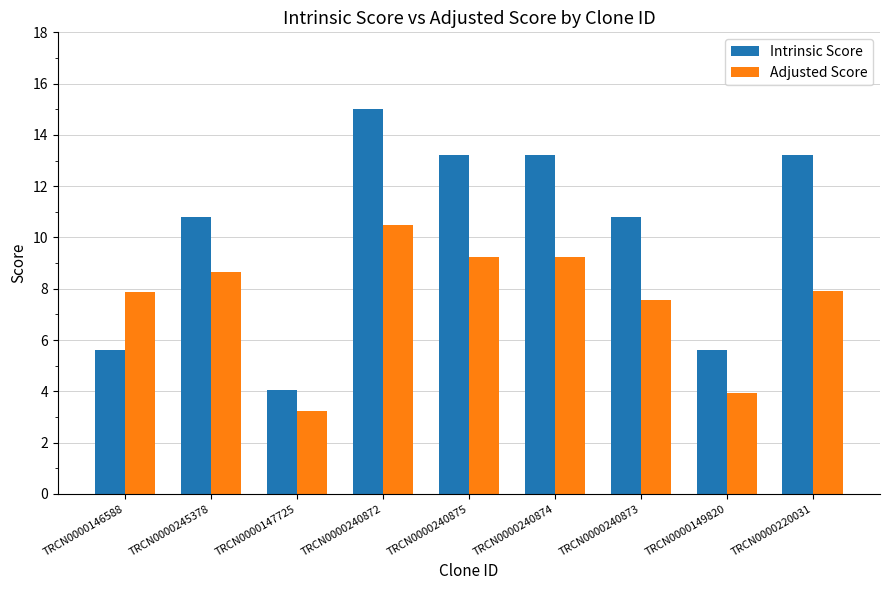

What is the spread (max minus min) of values at TRCN0000245378?

2.2